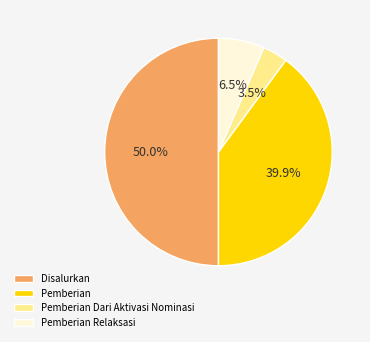

What is the smallest slice in the pie chart?

Pemberian Dari Aktivasi Nominasi